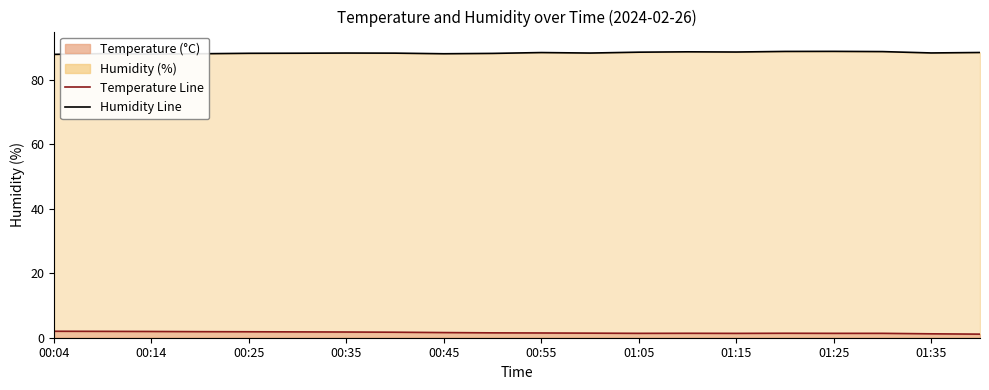

At 01:15, list the series in order from largest to smallest.

Humidity Line, Temperature Line